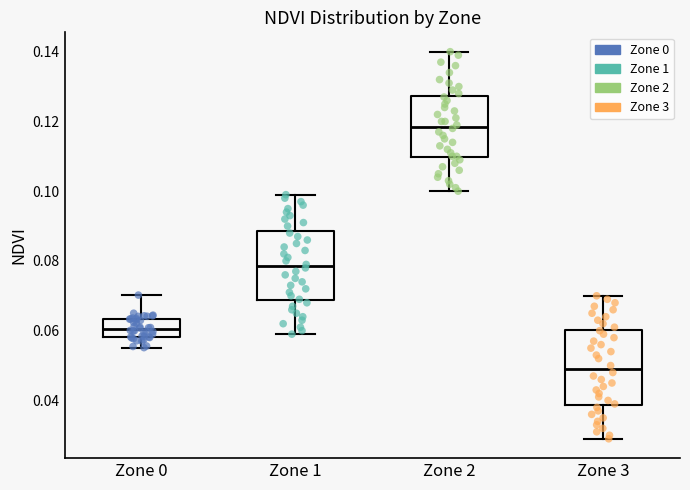

Which box's median line is the highest?

Zone 2